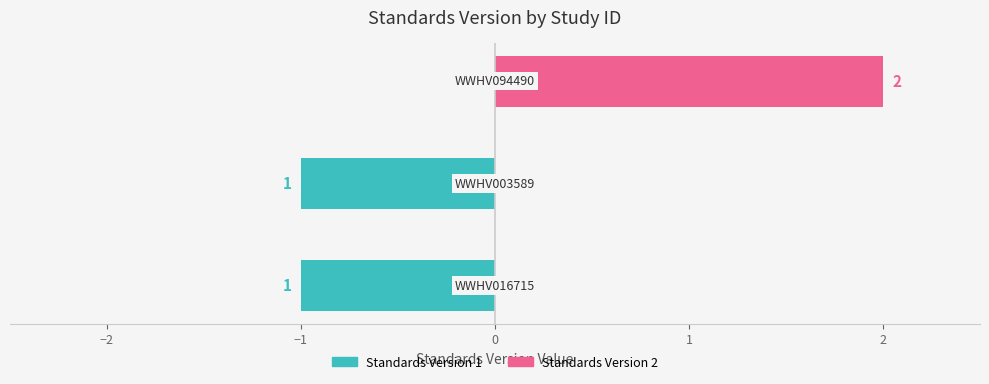

At how many categories does at least one series exceed 0?

1